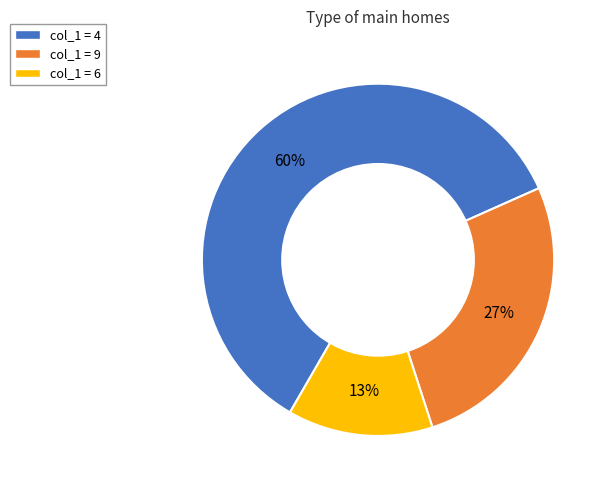

To the nearest percent, what is the difference between the largest and smallest slice percentages?

47%